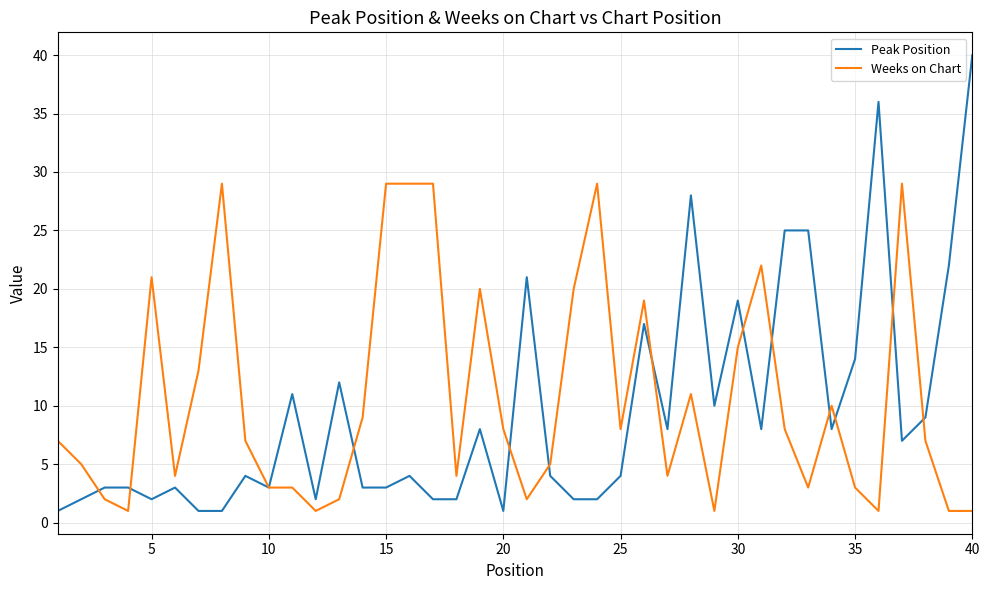

Which series has the largest range (max minus min)?

Peak Position